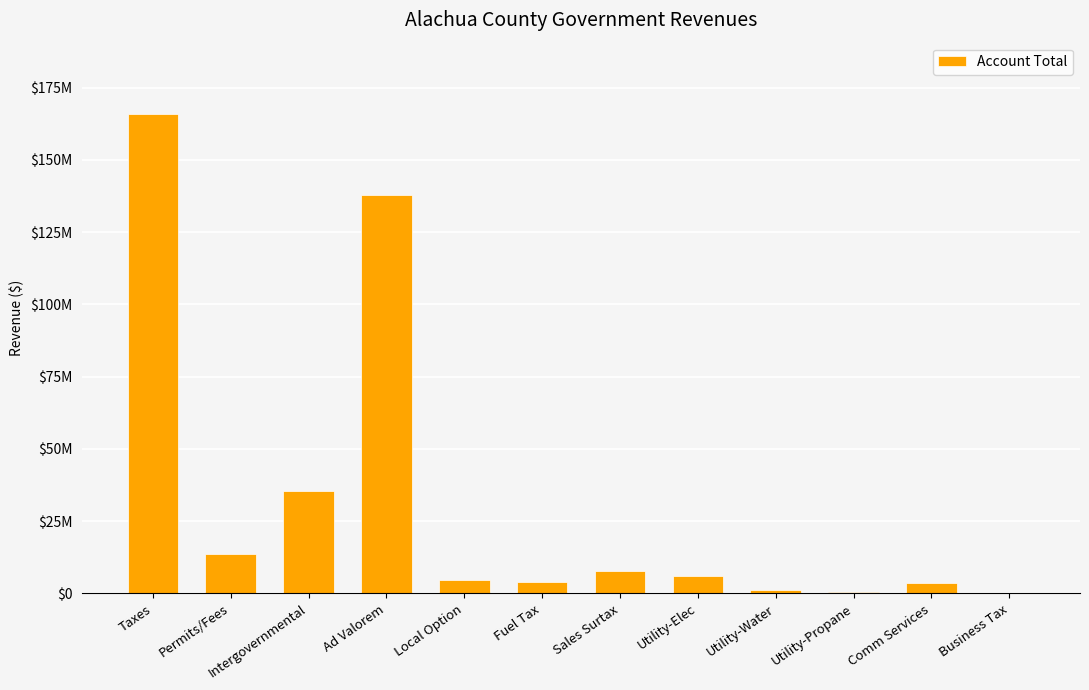

Are the bars horizontal?

No